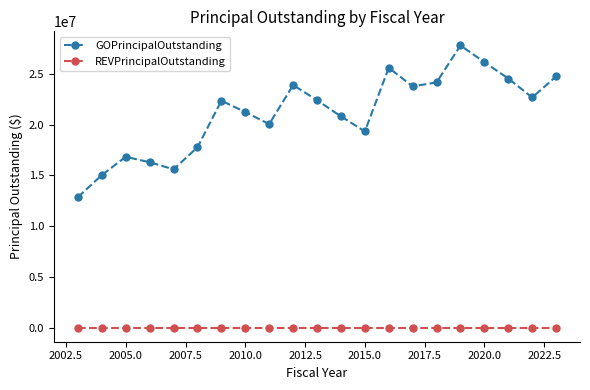

Rank the series by their maximum value, from highest to lowest.

GOPrincipalOutstanding, REVPrincipalOutstanding